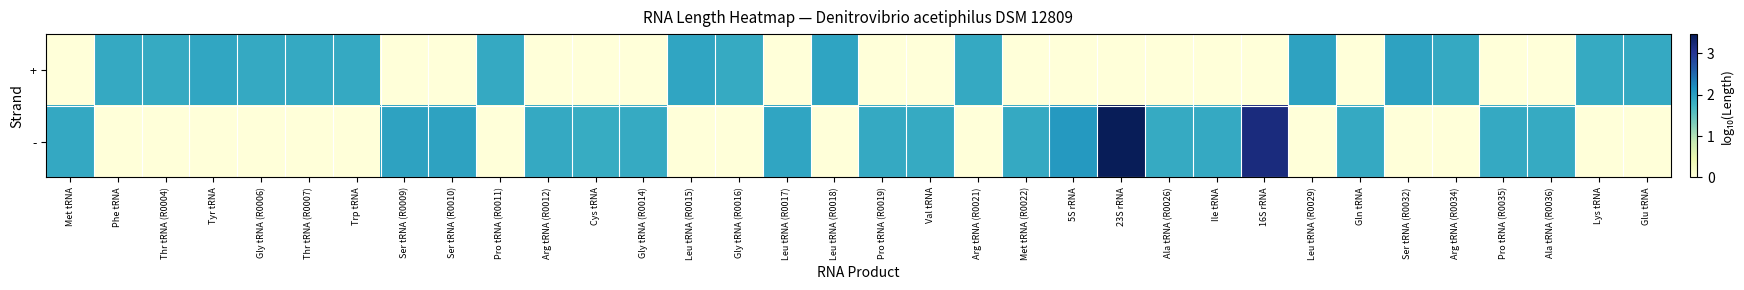

Reading left to right, transcribe all the data shown in this chart.

+: Met tRNA=0.0	Phe tRNA=1.9	Thr tRNA (R0004)=1.9	Tyr tRNA=1.9	Gly tRNA (R0006)=1.9	Thr tRNA (R0007)=1.9	Trp tRNA=1.9	Ser tRNA (R0009)=0.0	Ser tRNA (R0010)=0.0	Pro tRNA (R0011)=1.9	Arg tRNA (R0012)=0.0	Cys tRNA=0.0	Gly tRNA (R0014)=0.0	Leu tRNA (R0015)=1.9	Gly tRNA (R0016)=1.9	Leu tRNA (R0017)=0.0	Leu tRNA (R0018)=1.9	Pro tRNA (R0019)=0.0	Val tRNA=0.0	Arg tRNA (R0021)=1.9	Met tRNA (R0022)=0.0	5S rRNA=0.0	23S rRNA=0.0	Ala tRNA (R0026)=0.0	Ile tRNA=0.0	16S rRNA=0.0	Leu tRNA (R0029)=1.9	Gln tRNA=0.0	Ser tRNA (R0032)=1.9	Arg tRNA (R0034)=1.9	Pro tRNA (R0035)=0.0	Ala tRNA (R0036)=0.0	Lys tRNA=1.9	Glu tRNA=1.9
-: Met tRNA=1.9	Phe tRNA=0.0	Thr tRNA (R0004)=0.0	Tyr tRNA=0.0	Gly tRNA (R0006)=0.0	Thr tRNA (R0007)=0.0	Trp tRNA=0.0	Ser tRNA (R0009)=2.0	Ser tRNA (R0010)=1.9	Pro tRNA (R0011)=0.0	Arg tRNA (R0012)=1.9	Cys tRNA=1.9	Gly tRNA (R0014)=1.9	Leu tRNA (R0015)=0.0	Gly tRNA (R0016)=0.0	Leu tRNA (R0017)=1.9	Leu tRNA (R0018)=0.0	Pro tRNA (R0019)=1.9	Val tRNA=1.9	Arg tRNA (R0021)=0.0	Met tRNA (R0022)=1.9	5S rRNA=2.1	23S rRNA=3.5	Ala tRNA (R0026)=1.9	Ile tRNA=1.9	16S rRNA=3.2	Leu tRNA (R0029)=0.0	Gln tRNA=1.9	Ser tRNA (R0032)=0.0	Arg tRNA (R0034)=0.0	Pro tRNA (R0035)=1.9	Ala tRNA (R0036)=1.9	Lys tRNA=0.0	Glu tRNA=0.0